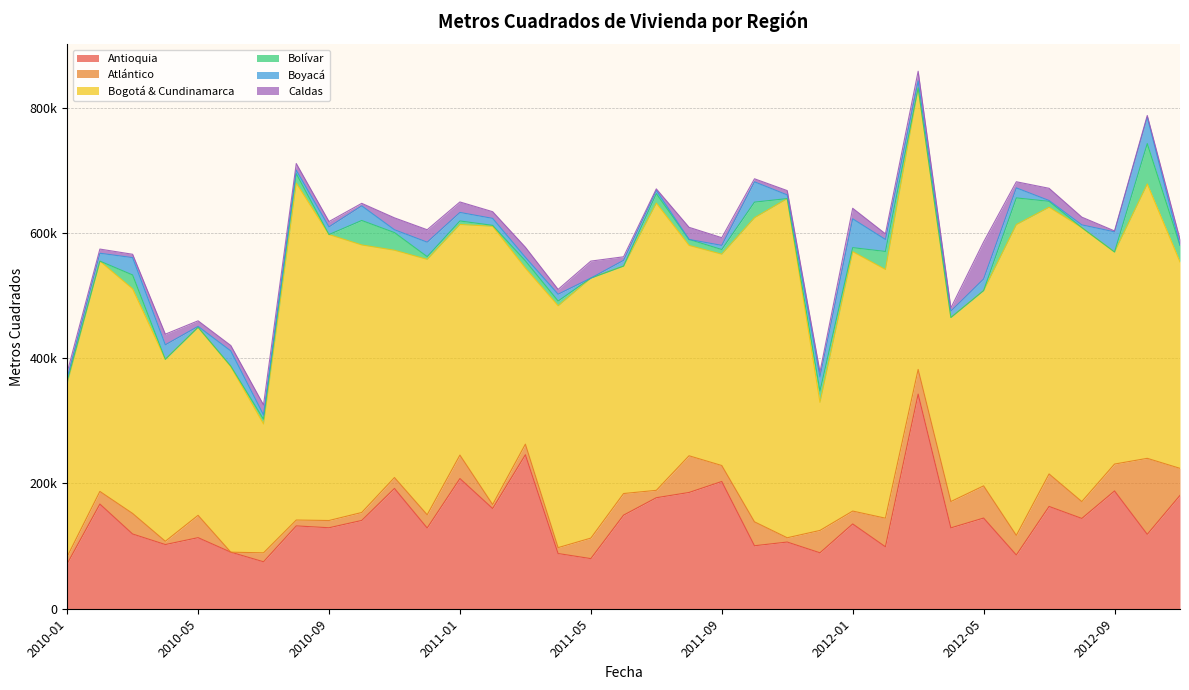

How many data points does each series have?

35